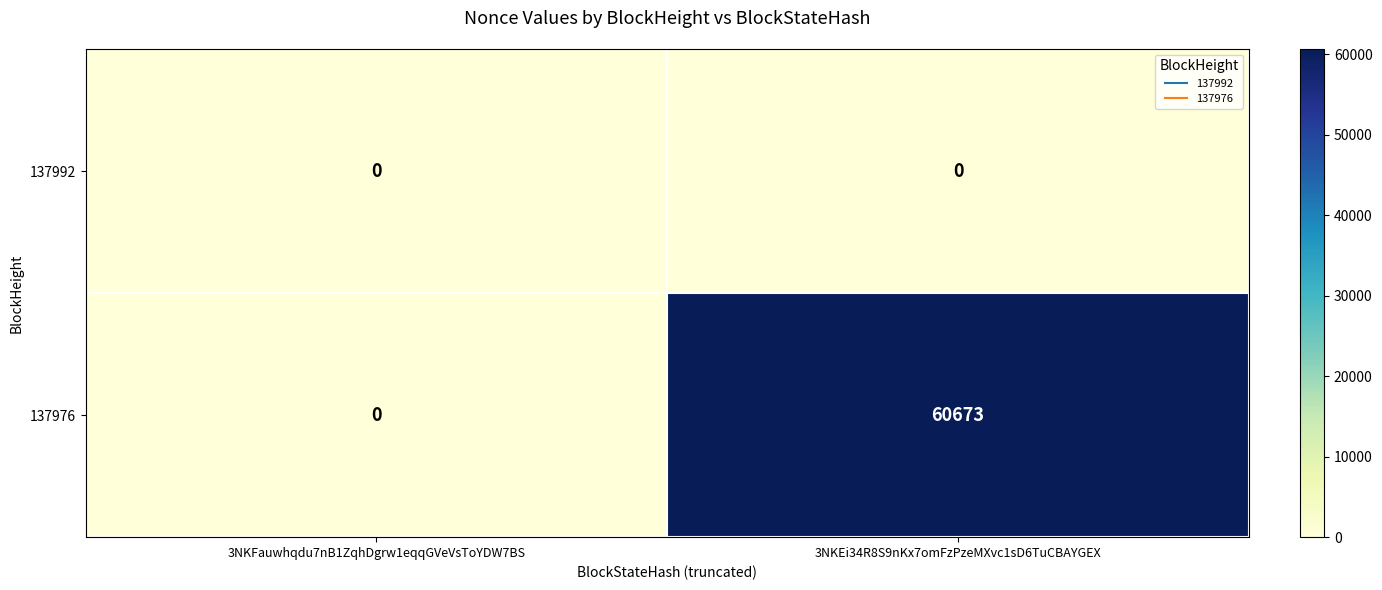

At which category is the sum across all series the highest?

3NKEi34R8S9nKx7omFzPzeMXvc1sD6TuCBAYGEX